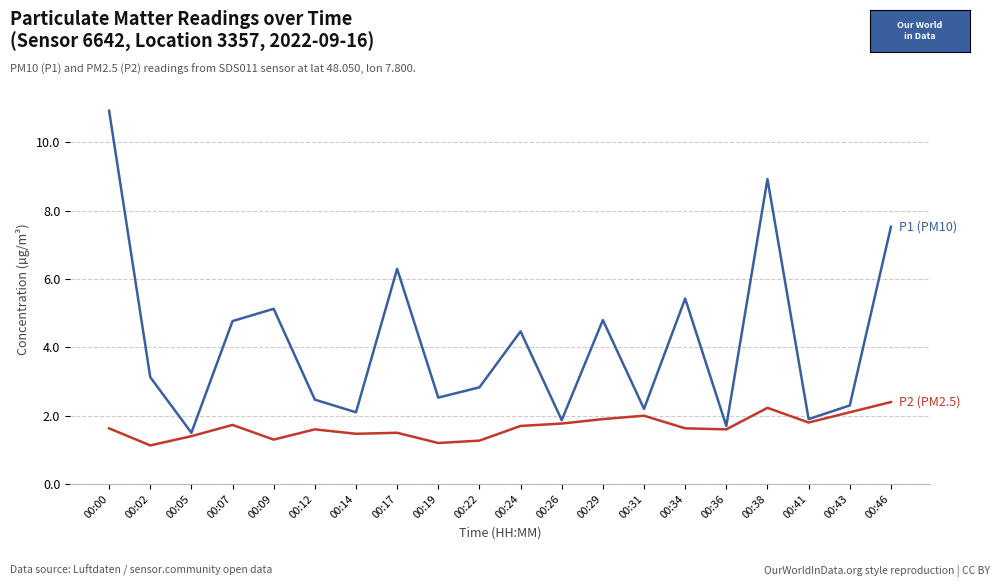

What is the total value across all series at 00:07?

6.5